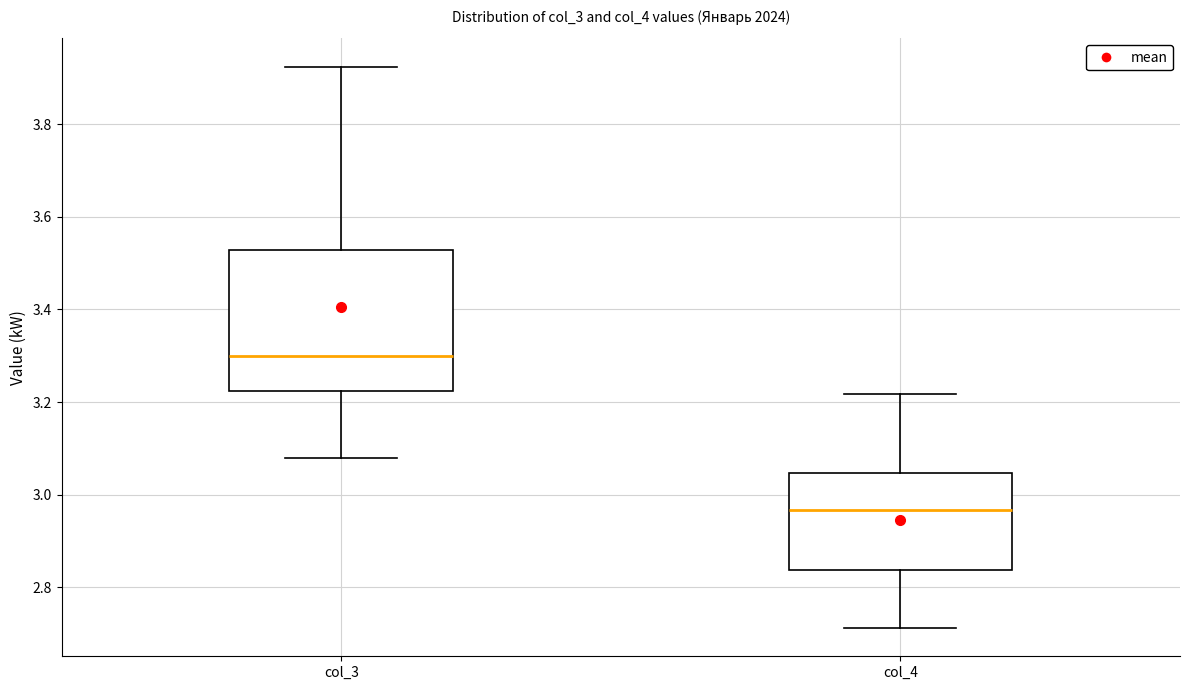

Reading left to right, read every box against the y-axis: the position of its median line, the range the box covers, and the ends of its whiskers. The values are not printed on the chart, so give them approximately, as read against the axis.

col_3: median 3.30, box 3.22 to 3.52, whiskers 3.08 to 3.92
col_4: median 2.96, box 2.84 to 3.04, whiskers 2.72 to 3.22